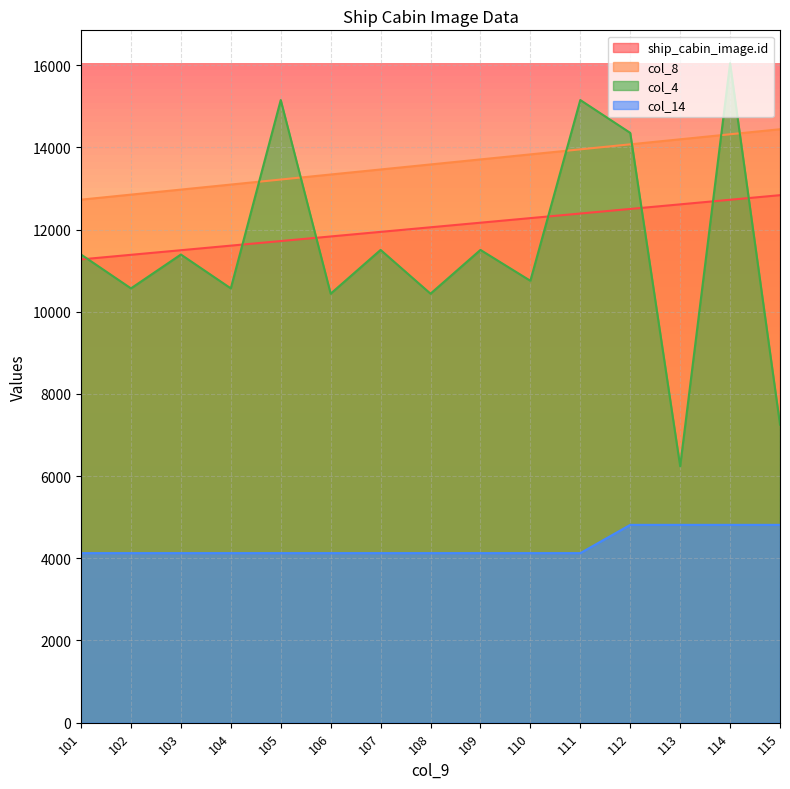

True or false: ship_cabin_image.id has more than 1 interior local peaks.

False